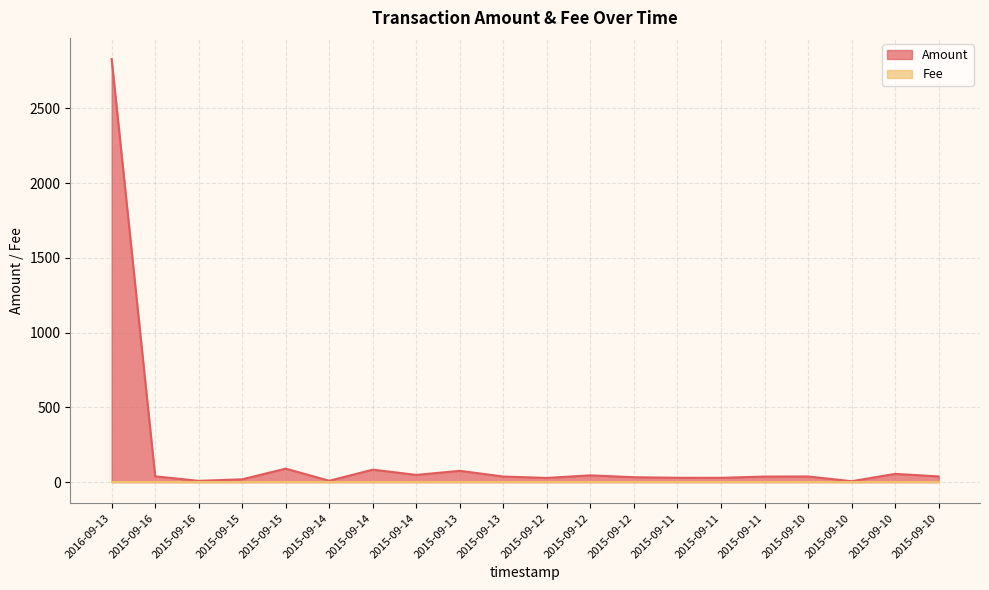

What is the change in value from 2015-09-16 to 2015-09-15?

+51.4